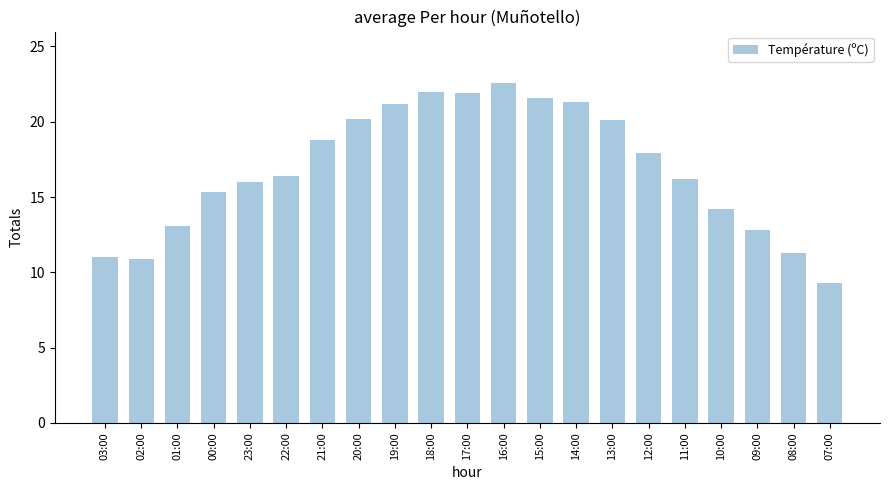

Between 16:00 and 00:00, which is larger?

16:00